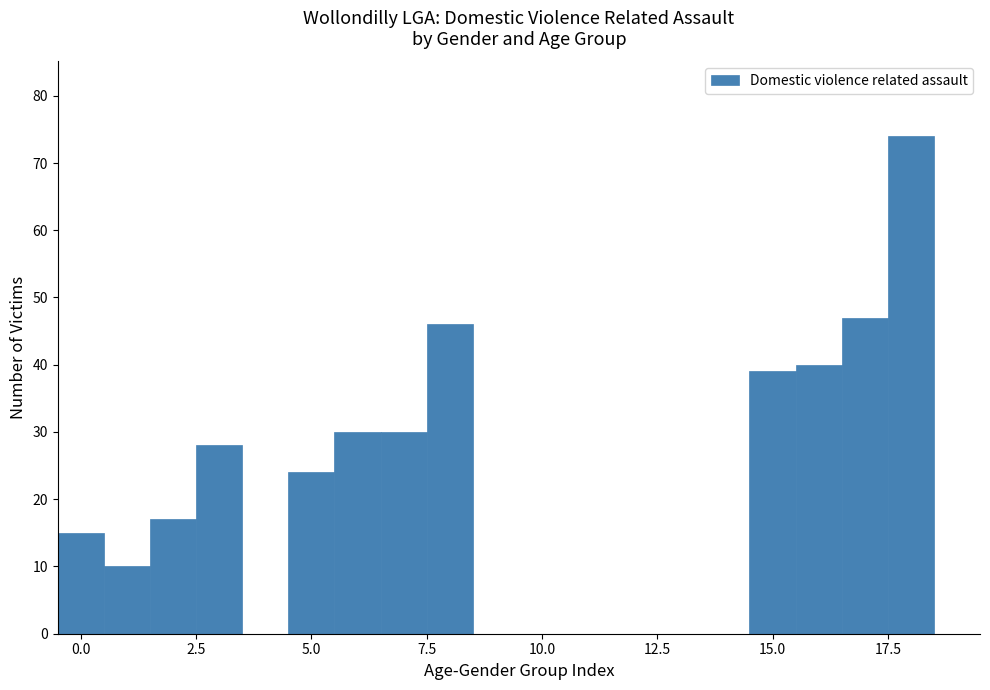

Read against the x-axis, roughly where is the centre of the tallest bar?

18.0